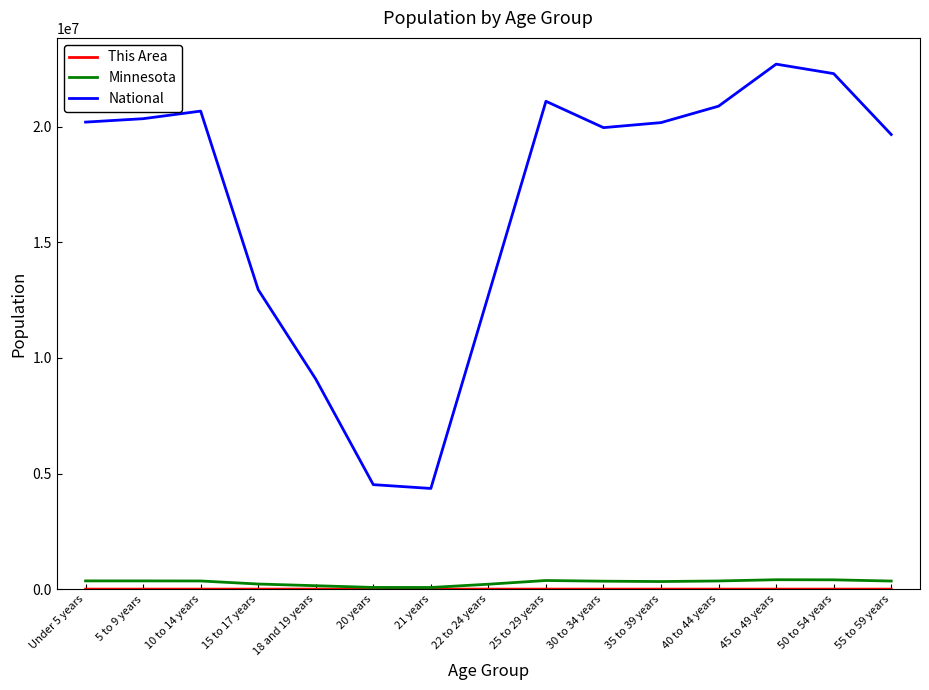

True or false: National and Minnesota intersect in this chart.

False